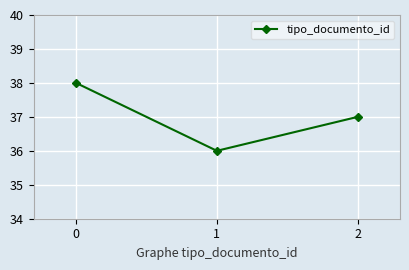

What is the value of the 1st point from the left?

38